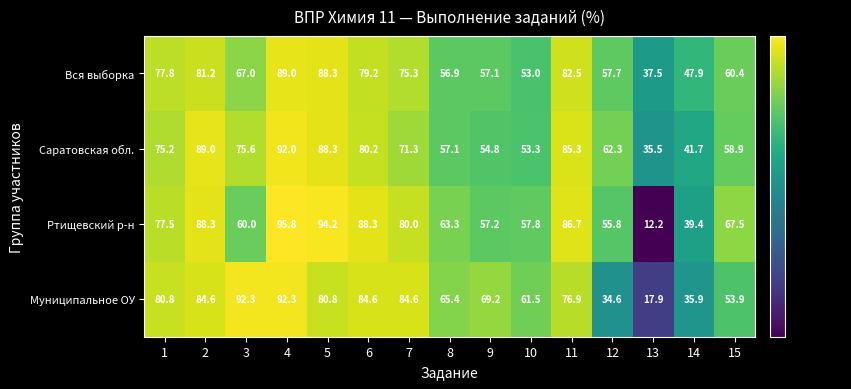

List the series in order of their overall mean, lowest first.

Вся выборка, Муниципальное ОУ, Саратовская обл., Ртищевский р-н